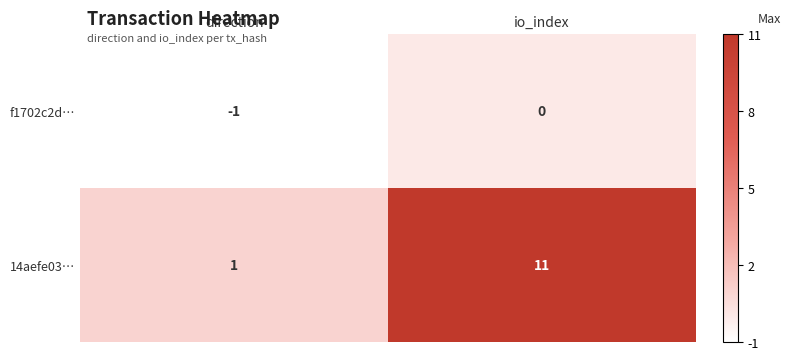

At how many categories does at least one series exceed 8?

1